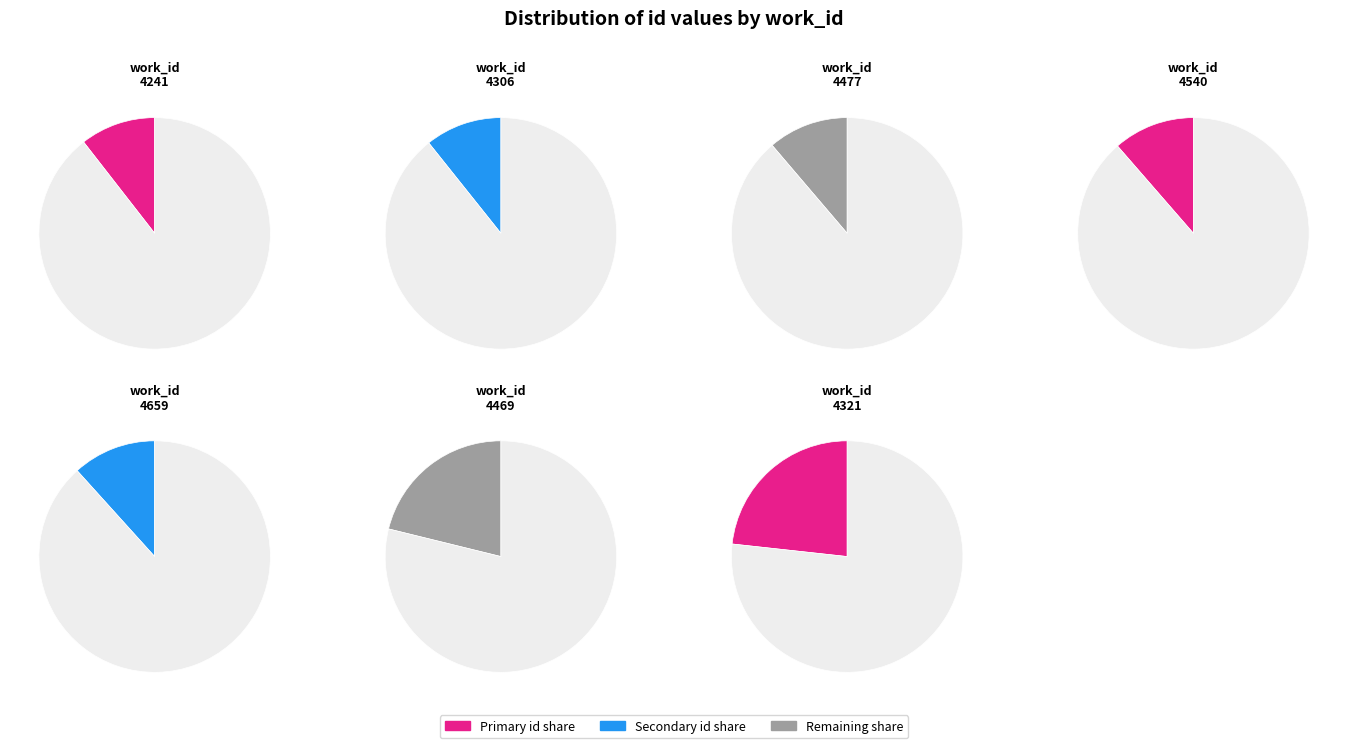

Do 4477 and 4321 together represent more than half of the pie?

No